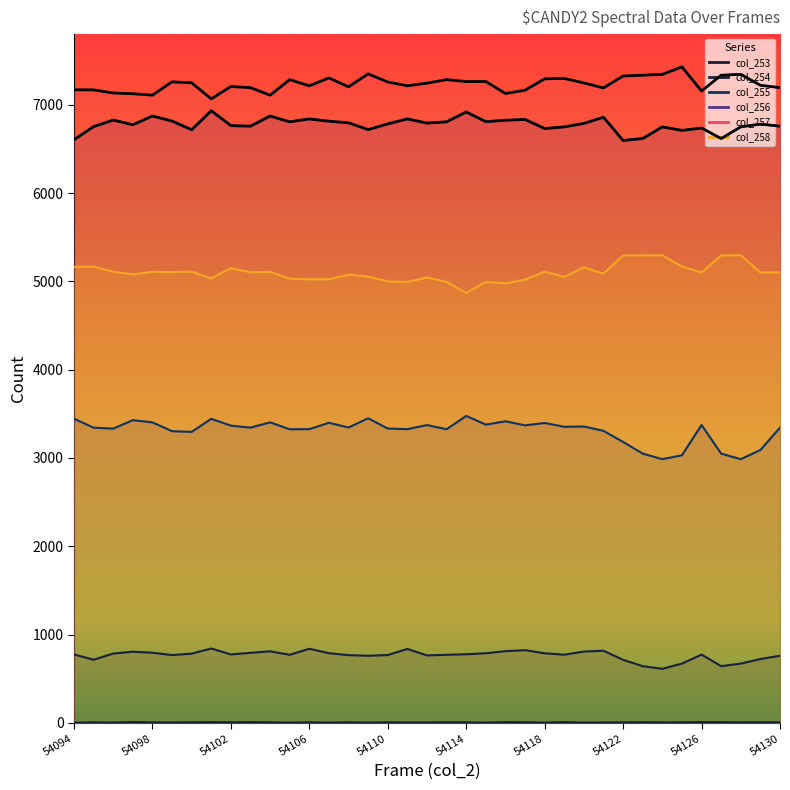

True or false: col_257 (black) and col_256 (black) intersect in this chart.

False